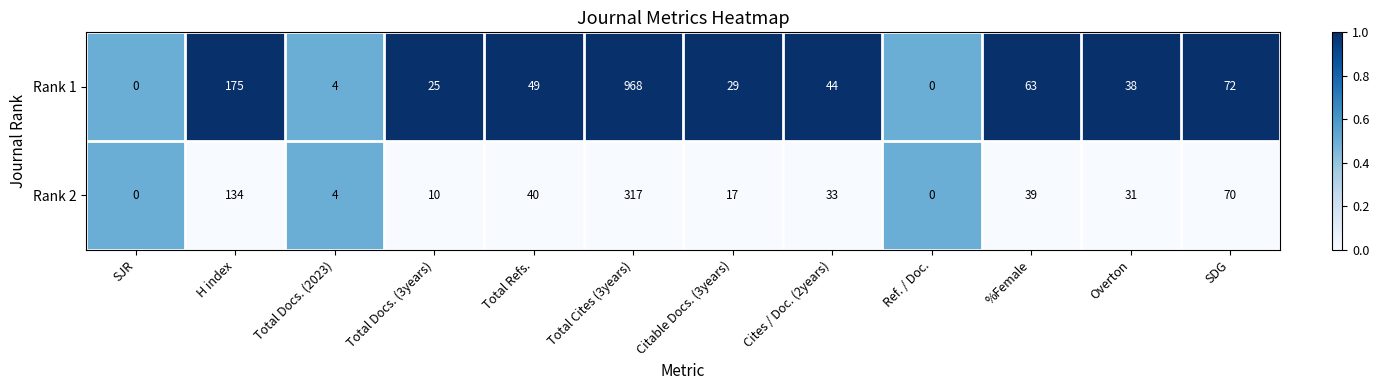

At which category is the sum across all series the highest?

Total Cites (3years)